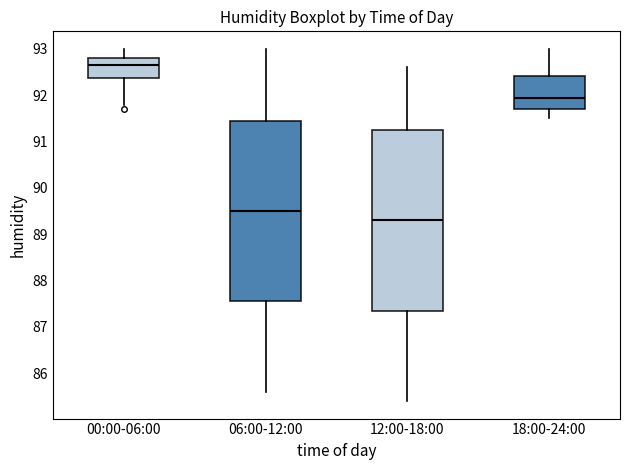

Where is the lower edge of the box for 12:00-18:00 on the y-axis? The values are not printed on the chart, so give them approximately, as read against the axis.

87.4